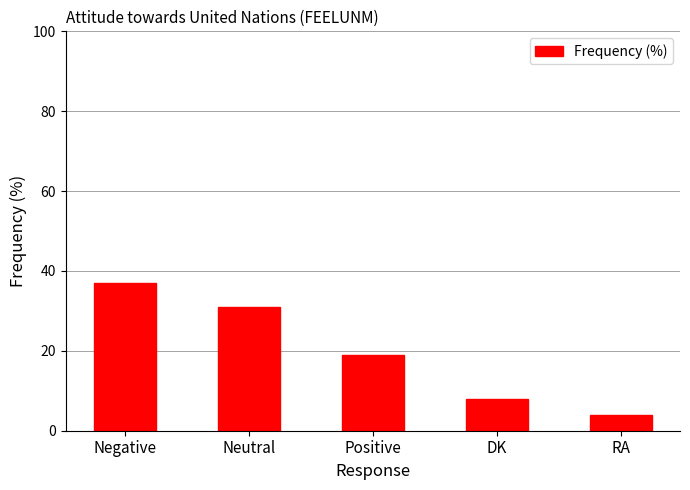

At which label is the value closest to 20?

Positive